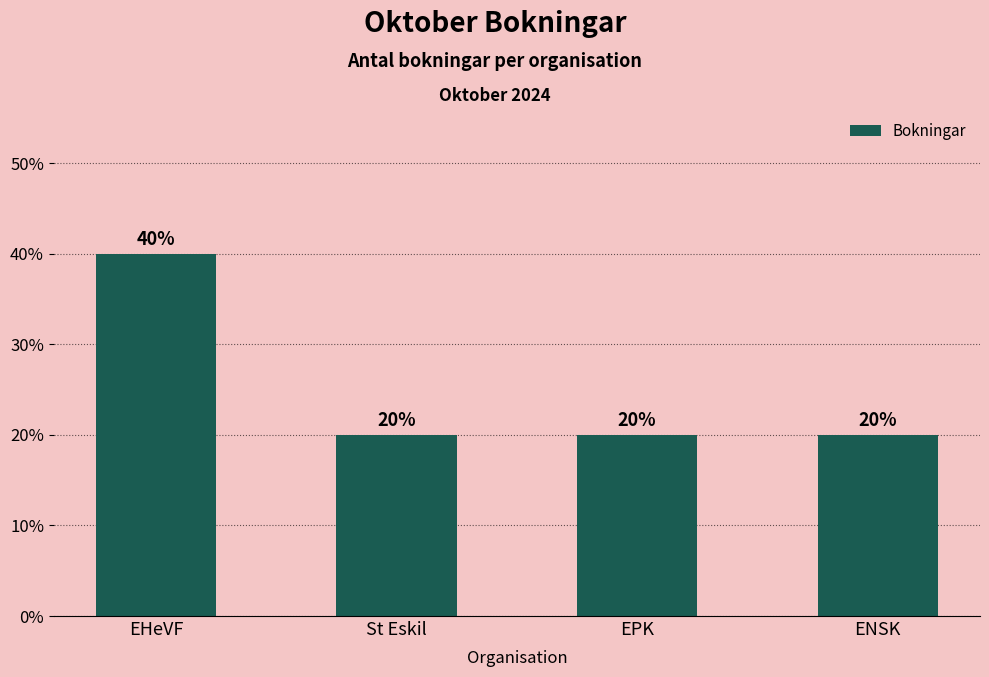

What is the sum of all values?

100